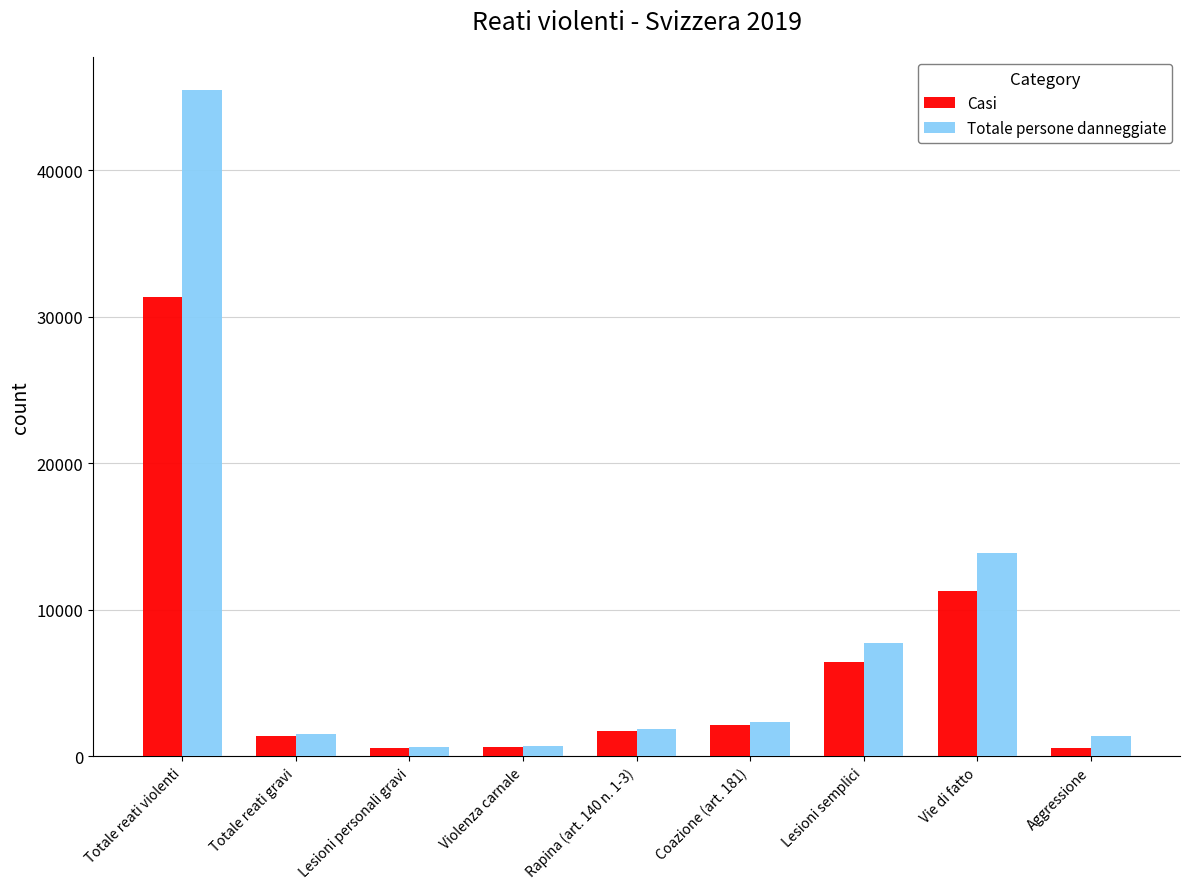

What is the spread (max minus min) of values at Violenza carnale?

19